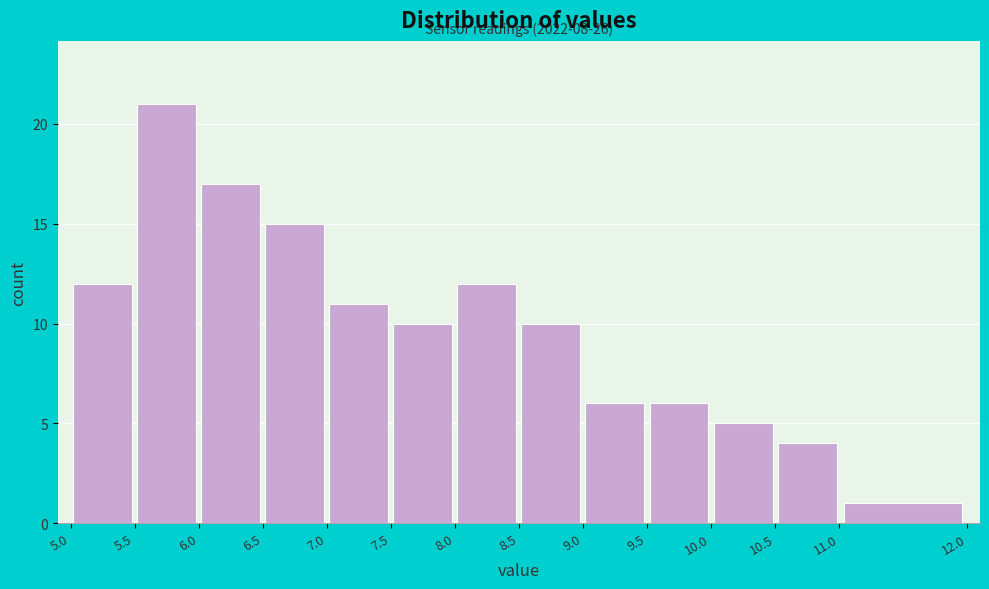

Over which range of the x-axis is the bar tallest?

5.5 to 6.0